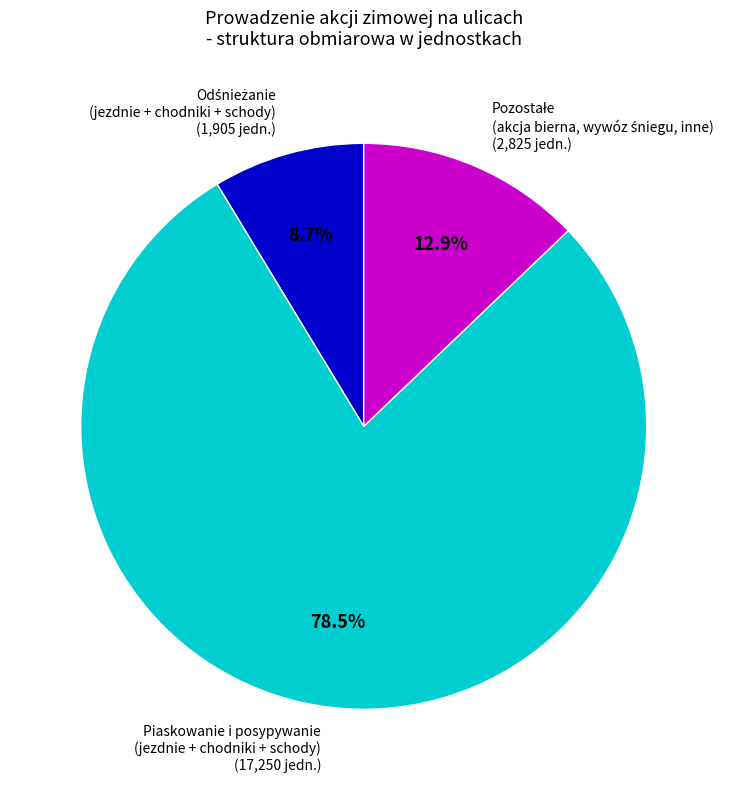

Is there any slice that represents more than half of the pie?

Yes